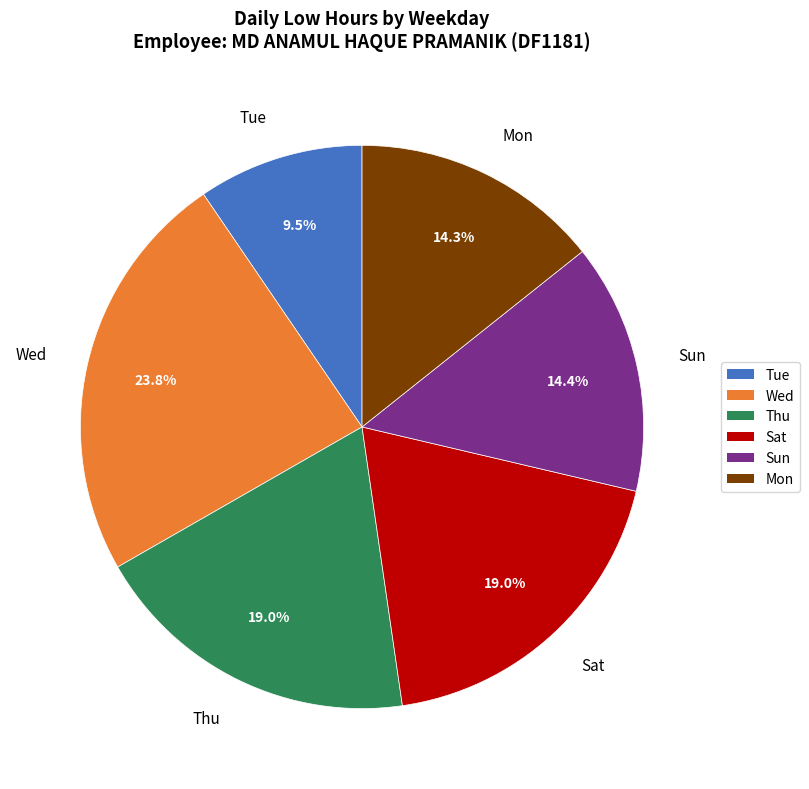

What is the ratio of the value at Sun to the value at Wed?

0.6